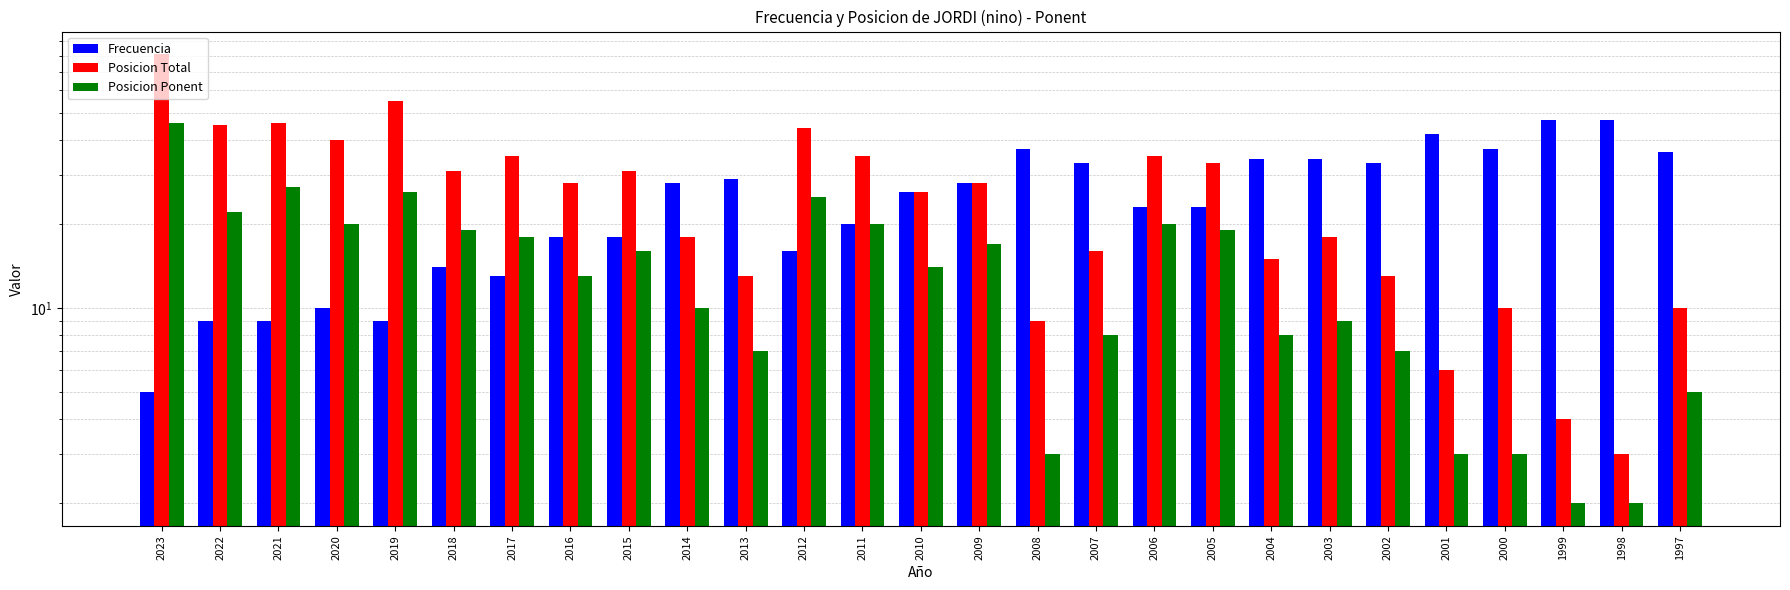

Which series changed the most between 2018 and 2001?

Frecuencia